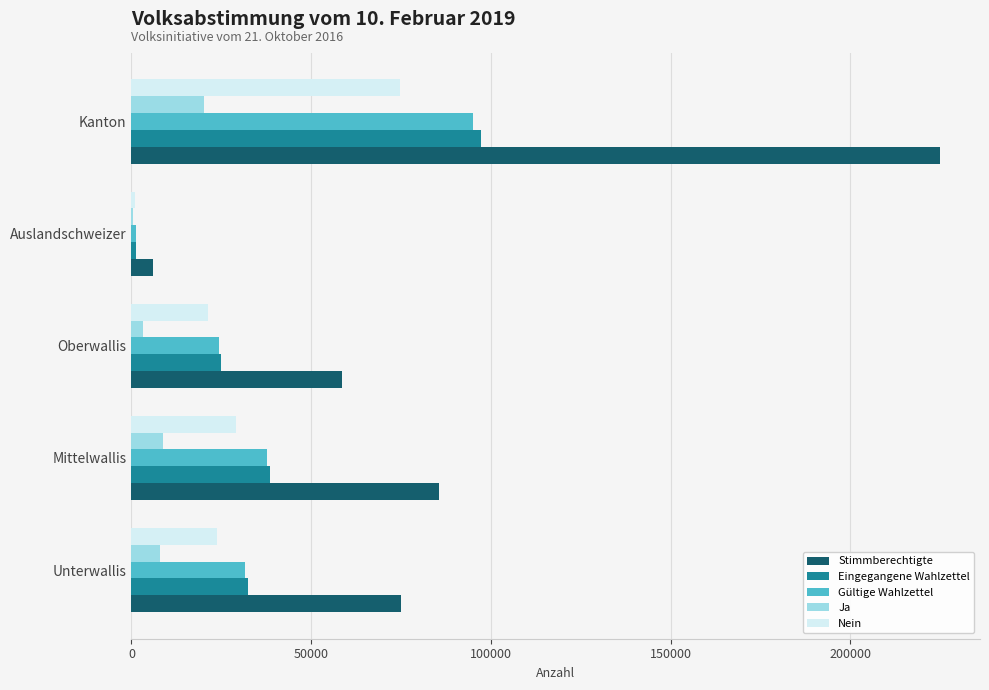

Between Unterwallis and Oberwallis, which series saw the biggest shift?

Stimmberechtigte